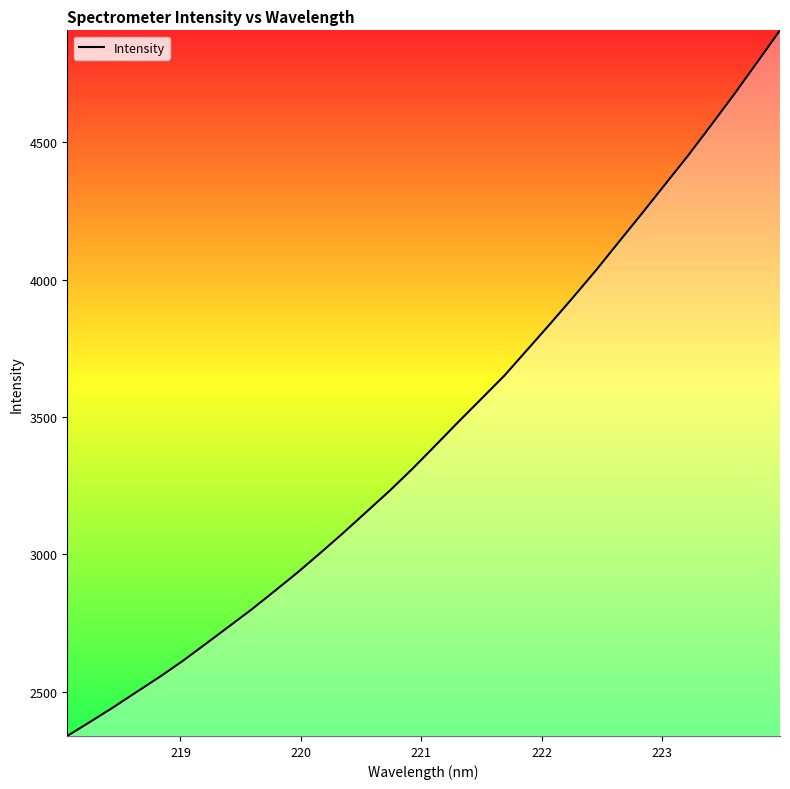

What is the difference between the maximum and minimum values?

2569.6